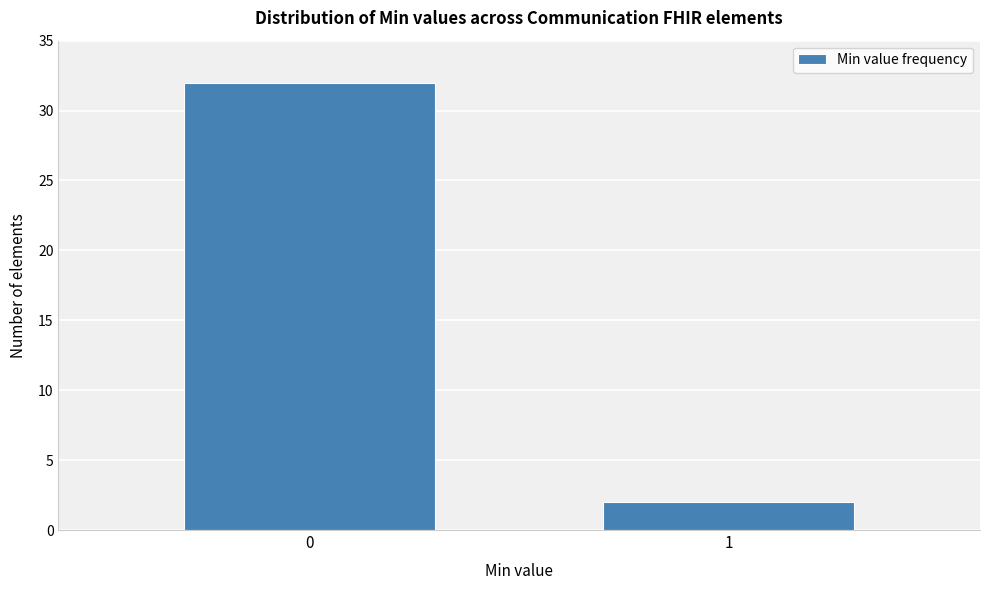

Reading left to right, list all the values displayed in this chart.

0=32	1=2